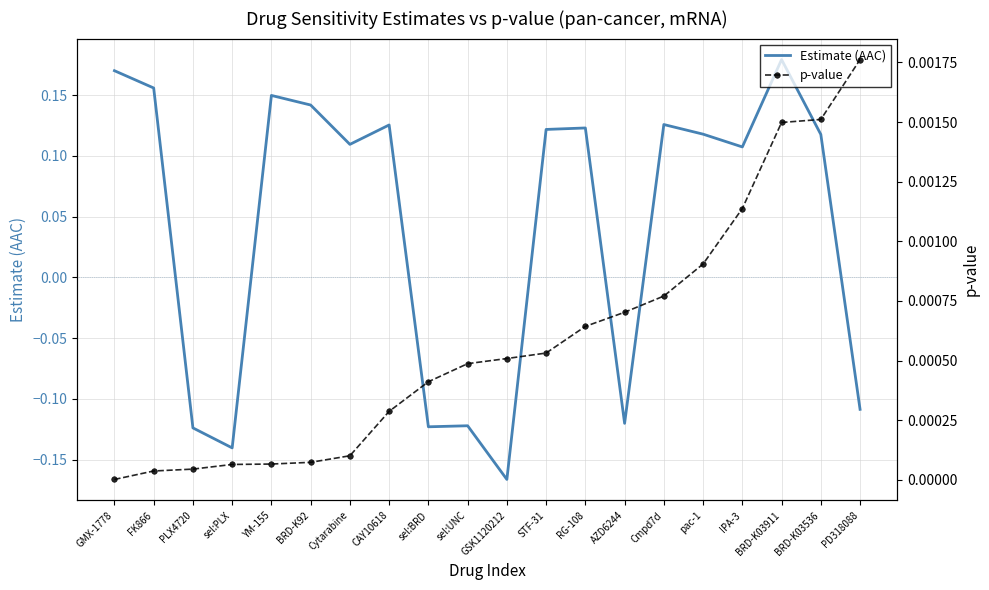

Reading left to right, transcribe all the data shown in this chart.

Estimate (AAC): GMX-1778=0.2	FK866=0.2	PLX4720=-0.1	sel:PLX=-0.1	YM-155=0.1	BRD-K92=0.1	Cytarabine=0.1	CAY10618=0.1	sel:BRD=-0.1	sel:UNC=-0.1	GSK1120212=-0.2	STF-31=0.1	RG-108=0.1	AZD6244=-0.1	Cmpd7d=0.1	pac-1=0.1	IPA-3=0.1	BRD-K03911=0.2	BRD-K03536=0.1	PD318088=-0.1
p-value: GMX-1778=0.0	FK866=0.0	PLX4720=0.0	sel:PLX=0.0	YM-155=0.0	BRD-K92=0.0	Cytarabine=0.0	CAY10618=0.0	sel:BRD=0.0	sel:UNC=0.0	GSK1120212=0.0	STF-31=0.0	RG-108=0.0	AZD6244=0.0	Cmpd7d=0.0	pac-1=0.0	IPA-3=0.0	BRD-K03911=0.0	BRD-K03536=0.0	PD318088=0.0